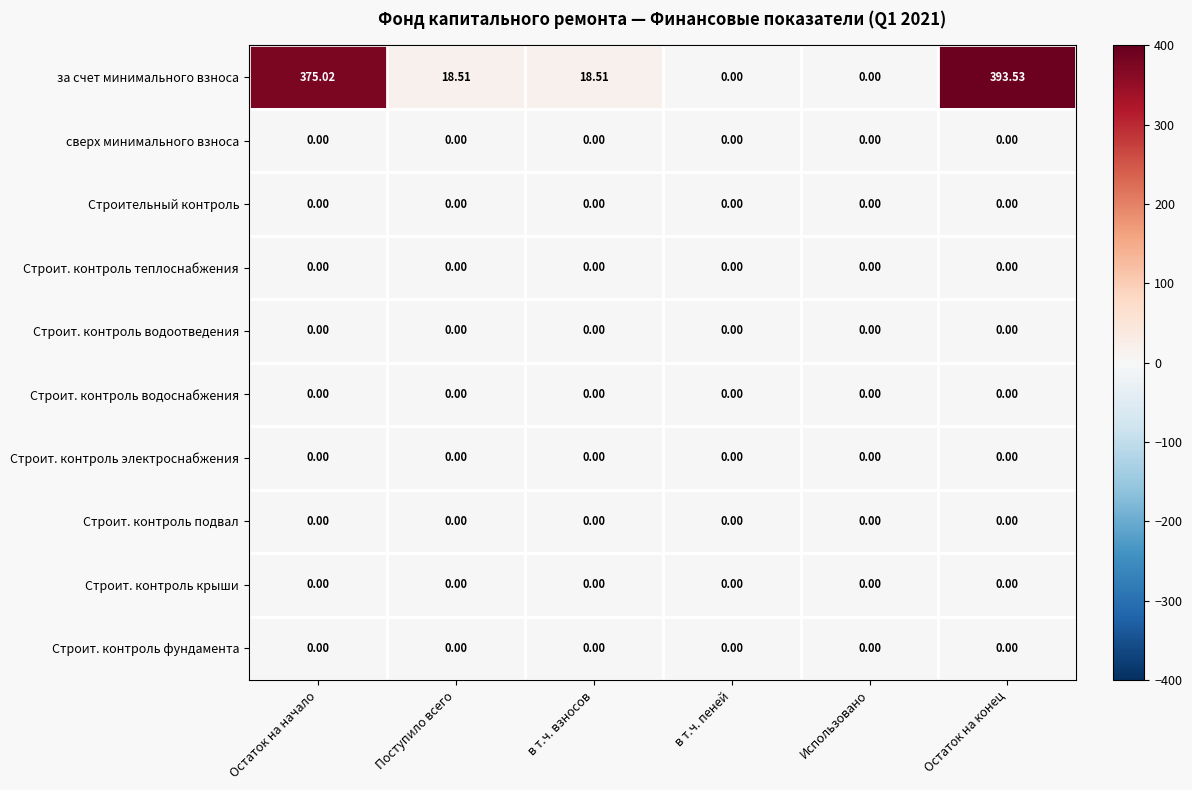

At which category is the sum across all series the highest?

Остаток на конец